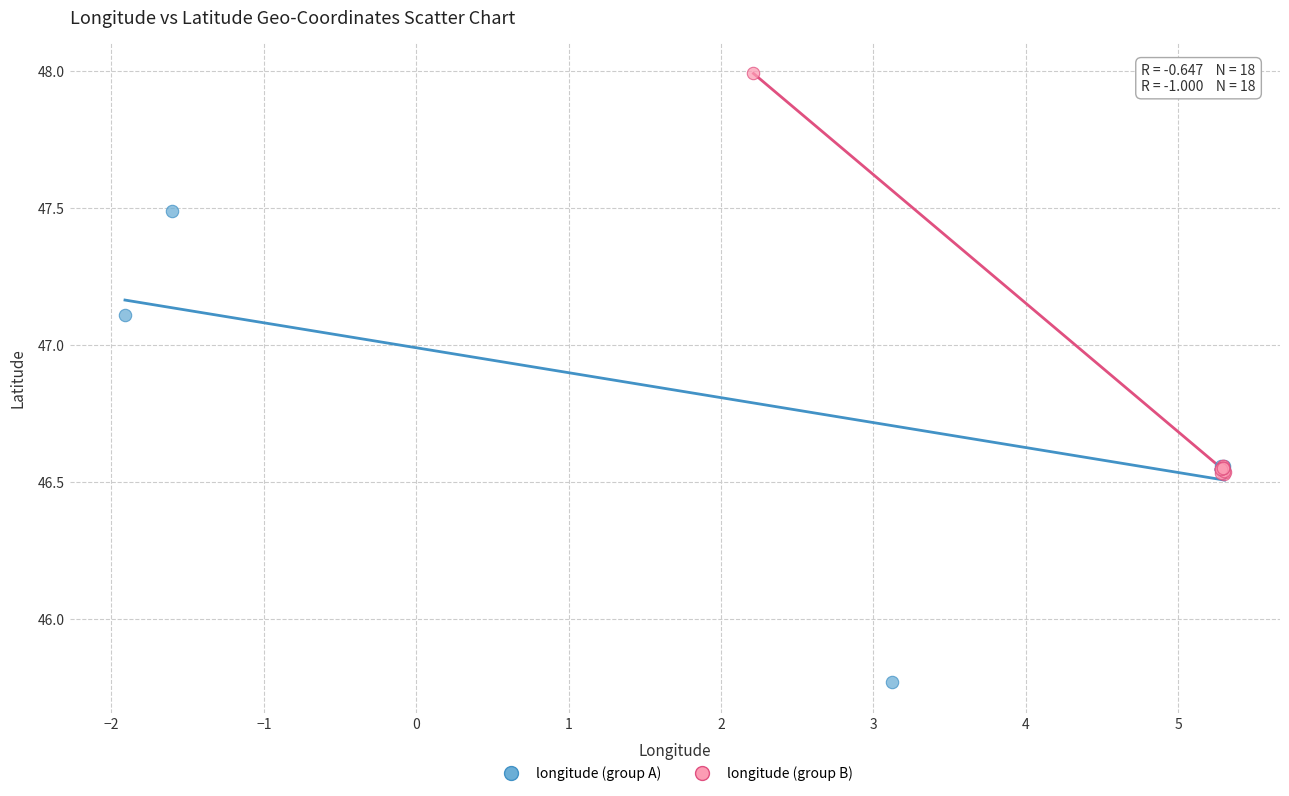

Which series reaches the maximum Y coordinate?

longitude (group B)